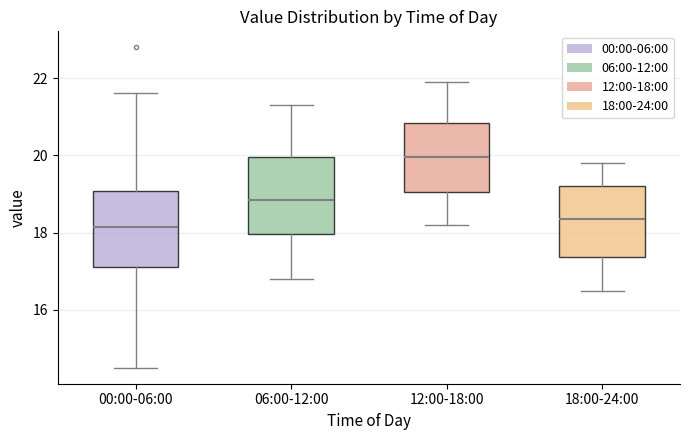

Where does the upper whisker of the box for 18:00-24:00 end on the y-axis? The values are not printed on the chart, so give them approximately, as read against the axis.

19.8